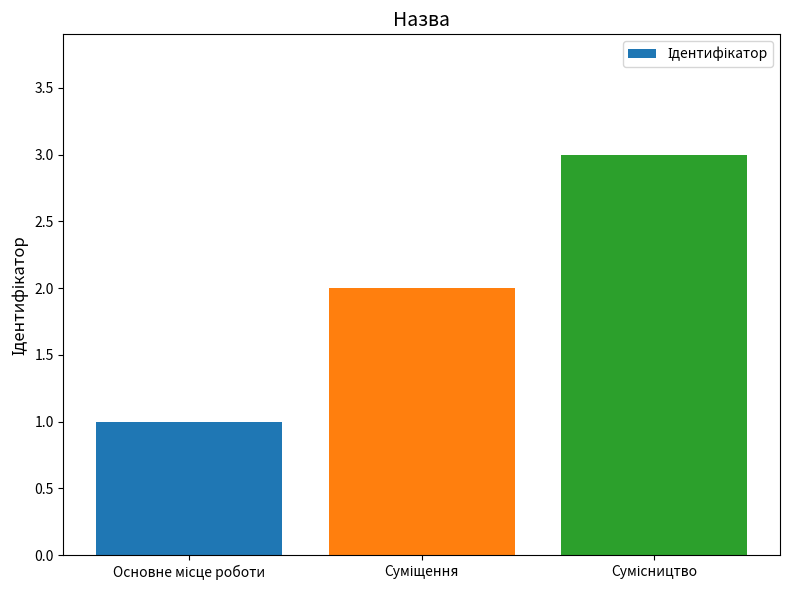

What is the greatest value displayed?

3